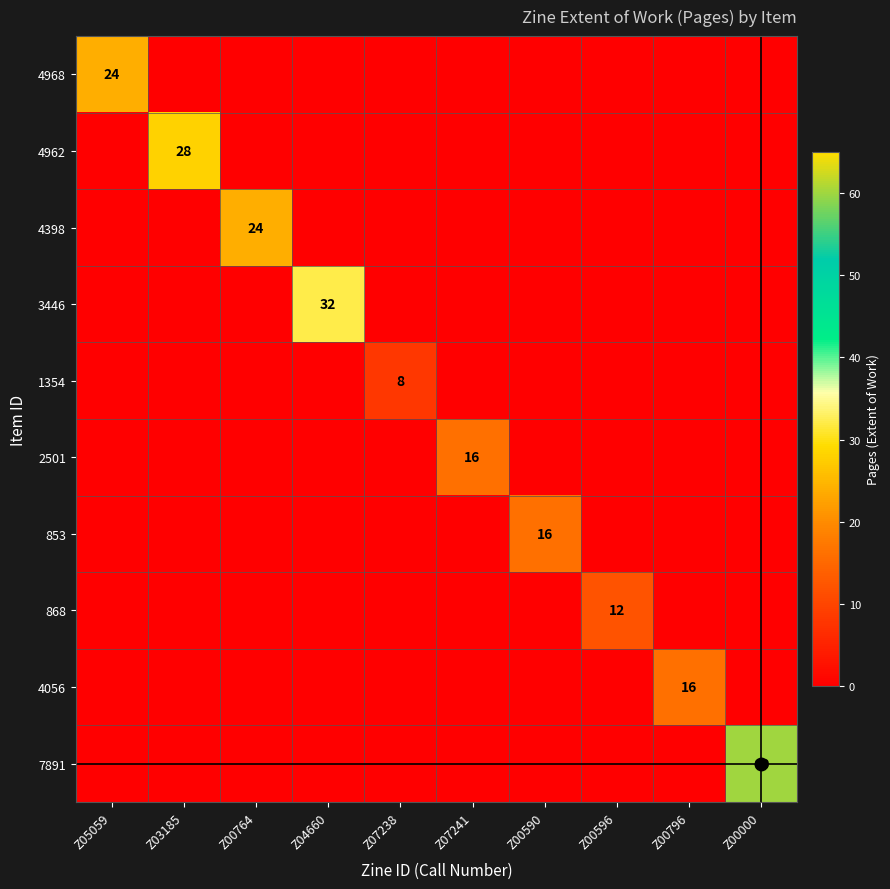

Is it true that 3446 equals 32 at Z04660?

True